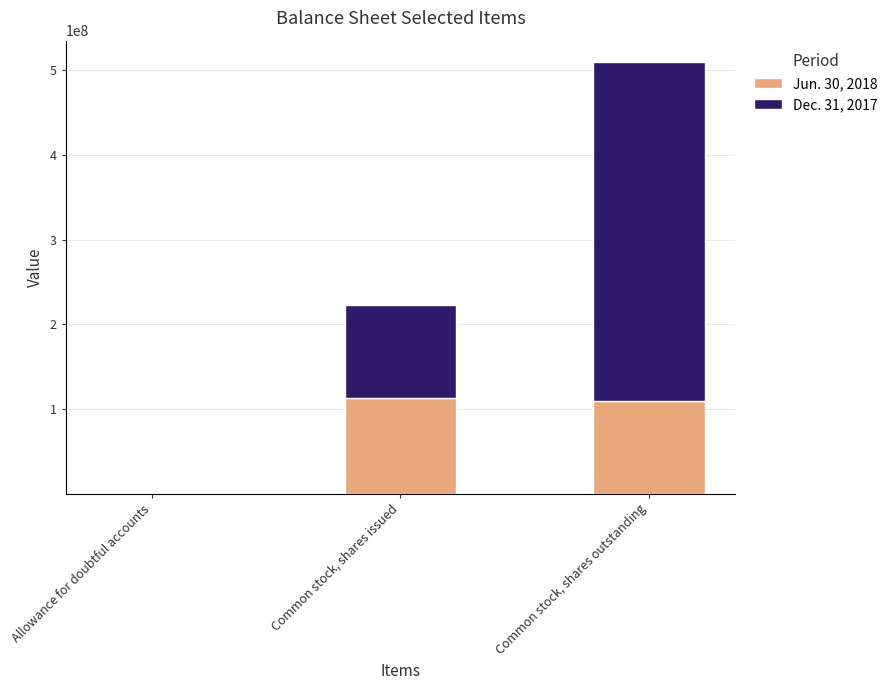

At which category is the sum across all series the highest?

Common stock, shares outstanding